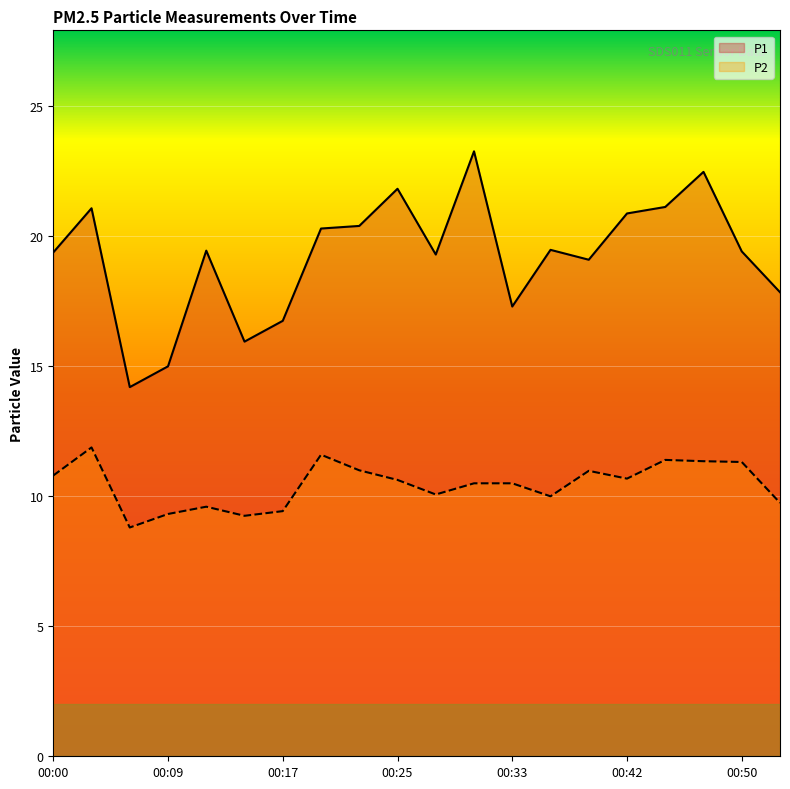

Is the value of P1 at 00:11 greater than the value of P2 at 00:50?

Yes